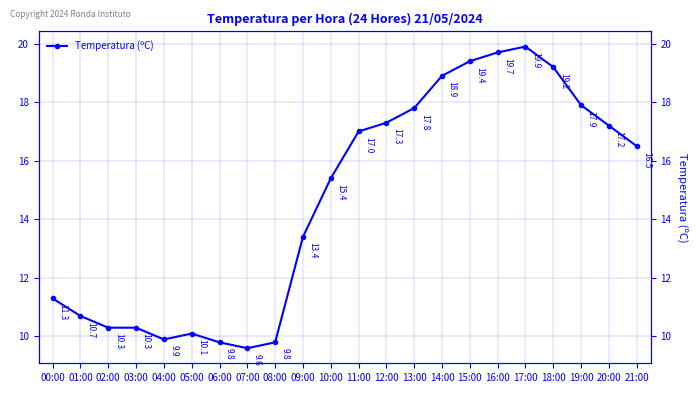

What position from the right is 17:00?

5